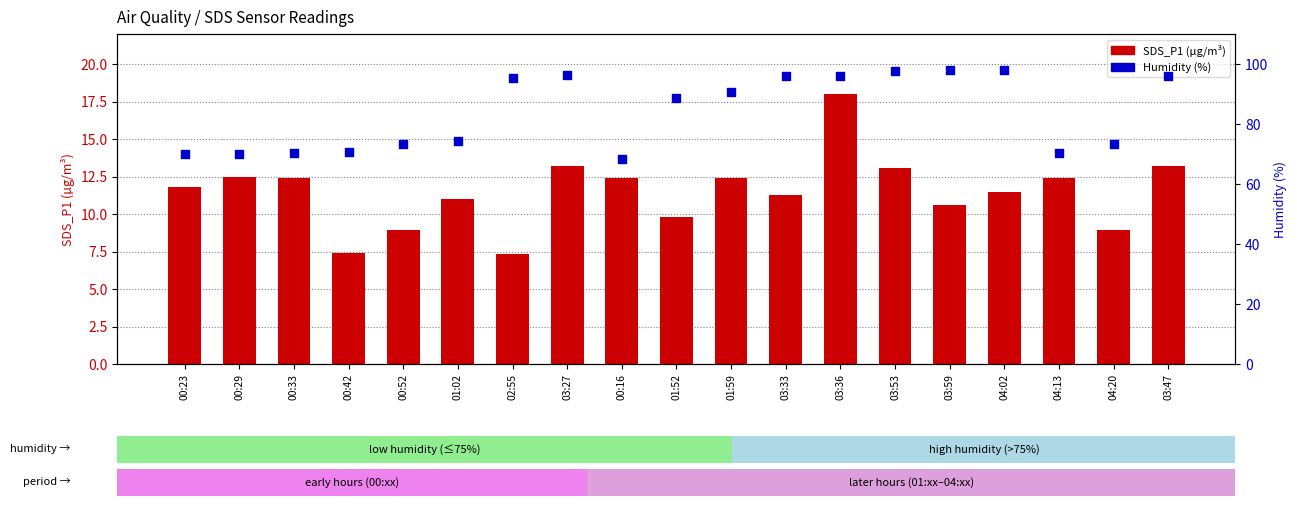

At which category is the sum across all series the highest?

03:36